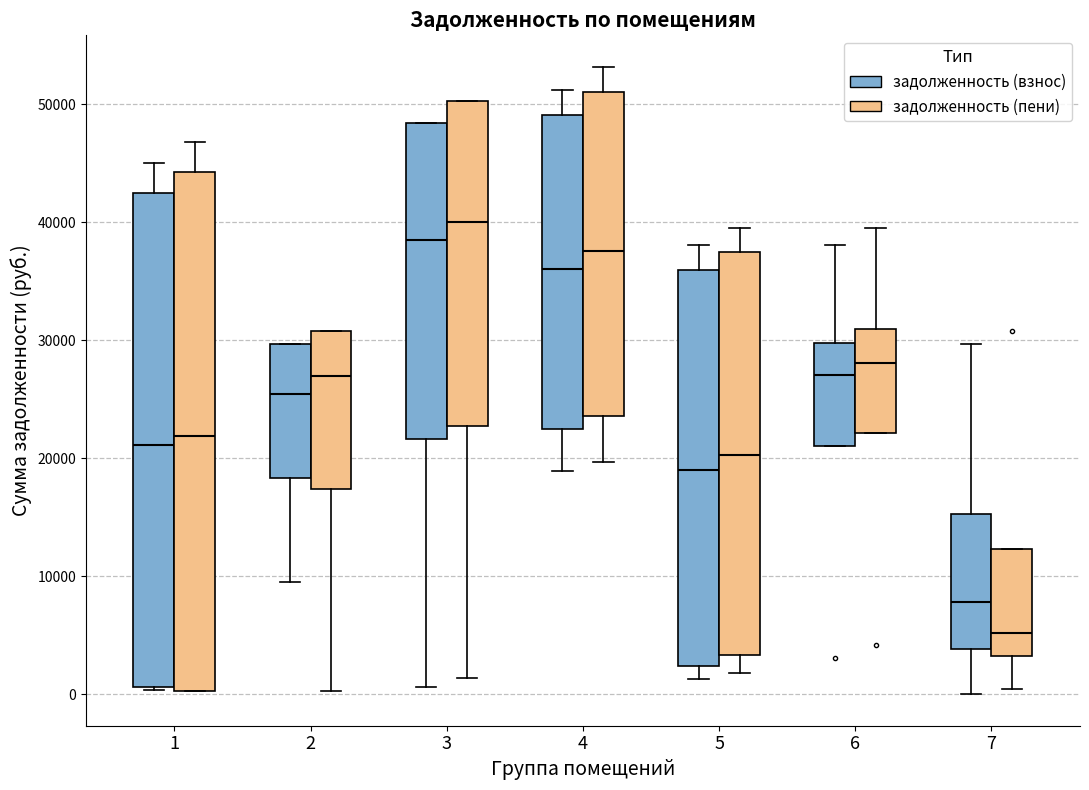

Where does the median line of the box for 4 (задолженность (взнос)) sit on the y-axis? The values are not printed on the chart, so give them approximately, as read against the axis.

36000